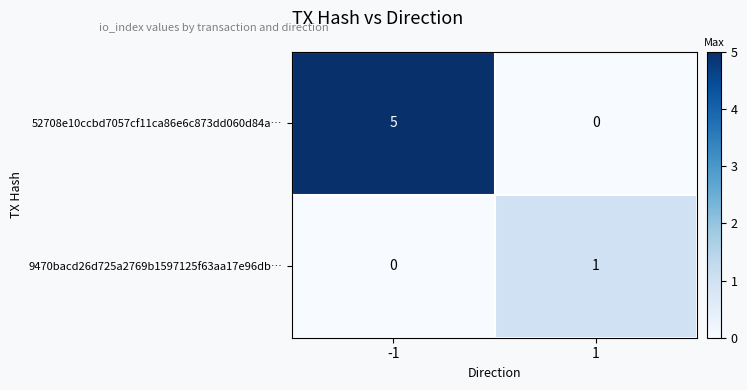

Reading left to right, extract all data points from this chart.

52708e10ccbd7057cf11ca86e6c873dd060d84a…: 5	0
9470bacd26d725a2769b1597125f63aa17e96db…: 0	1